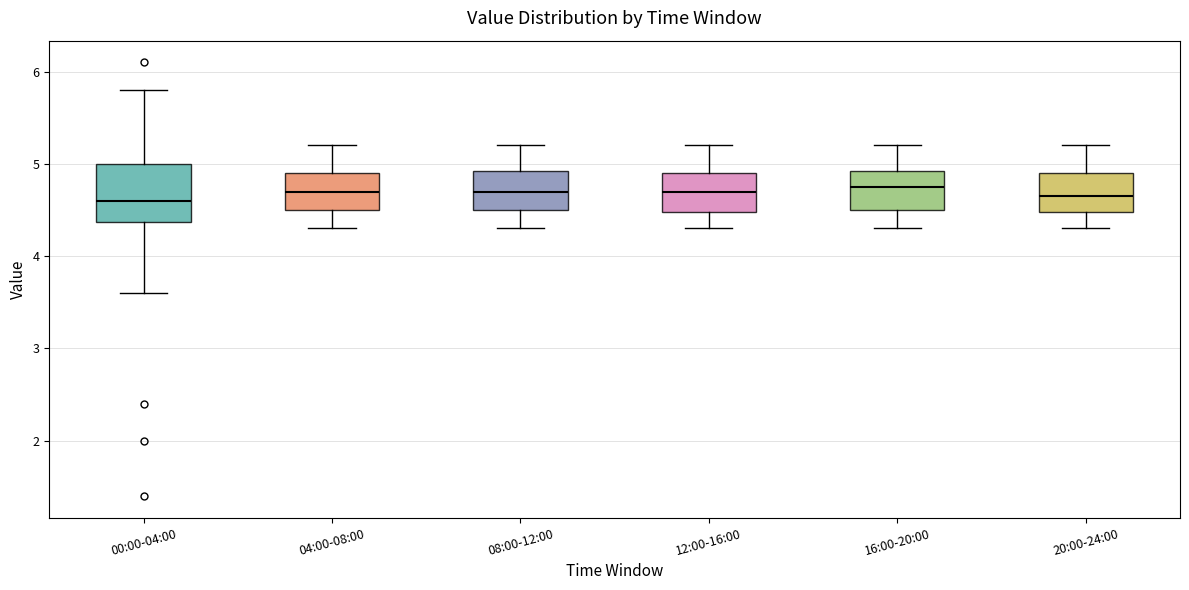

Reading left to right, transcribe this box plot: for each box, give where its median line is, the range the box spans, and where its two whiskers end, as read against the y-axis. The values are not printed on the chart, so give them approximately, as read against the axis.

00:00-04:00: median 4.6, box 4.4 to 5.0, whiskers 3.6 to 5.8
04:00-08:00: median 4.7, box 4.5 to 4.9, whiskers 4.3 to 5.2
08:00-12:00: median 4.7, box 4.5 to 4.9, whiskers 4.3 to 5.2
12:00-16:00: median 4.7, box 4.5 to 4.9, whiskers 4.3 to 5.2
16:00-20:00: median 4.8, box 4.5 to 4.9, whiskers 4.3 to 5.2
20:00-24:00: median 4.7, box 4.5 to 4.9, whiskers 4.3 to 5.2